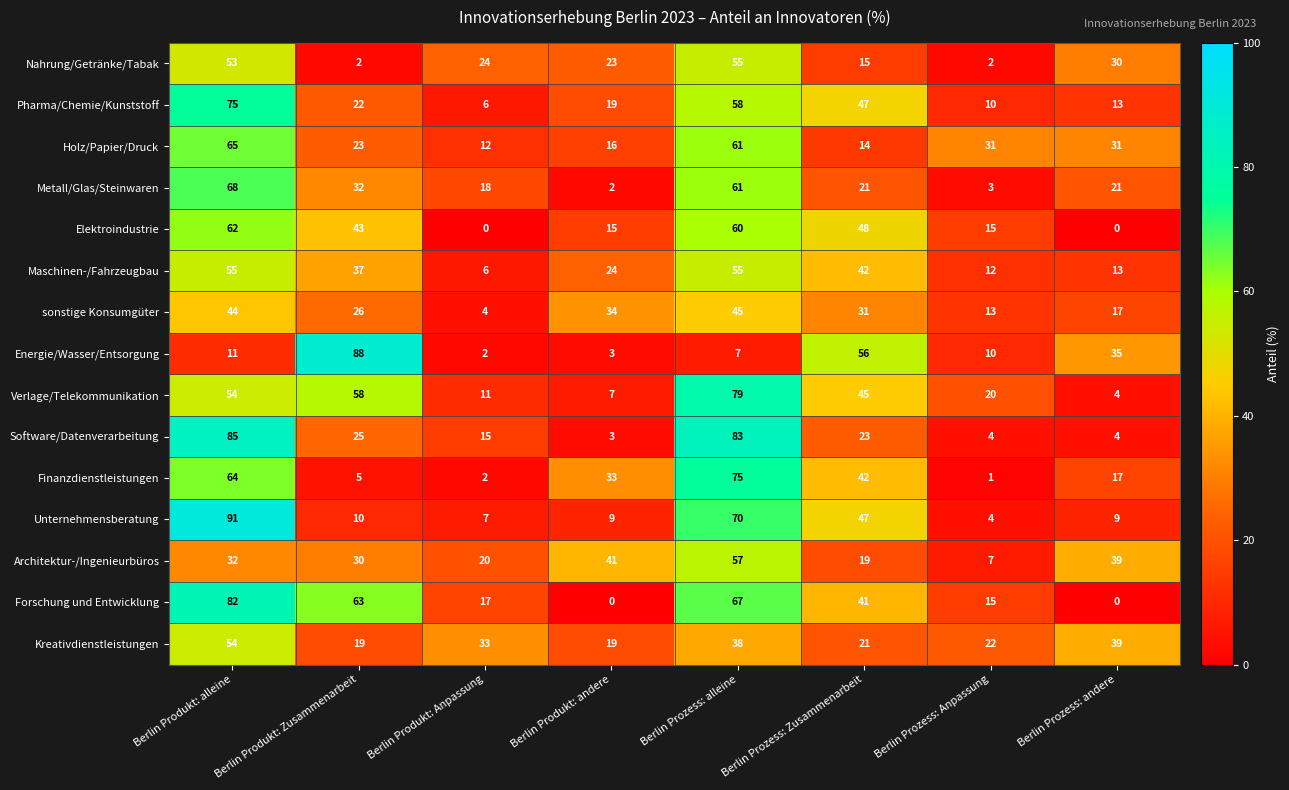

Where does the Elektroindustrie series first go above 43?

Berlin Produkt: alleine